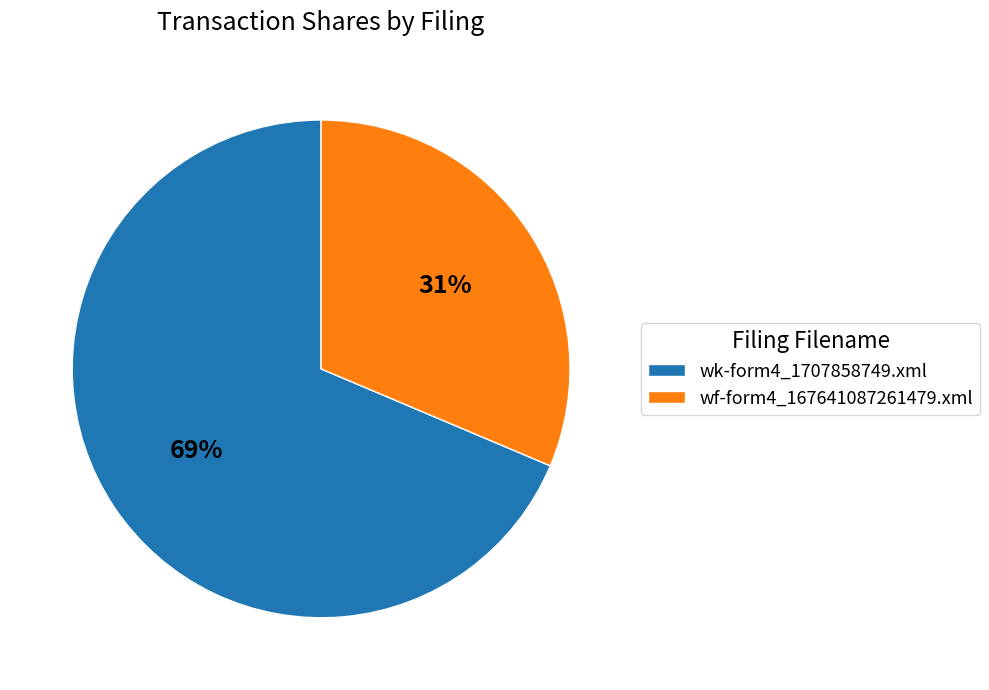

Do wk-form4_1707858749.xml and wf-form4_167641087261479.xml together represent more than half of the pie?

Yes